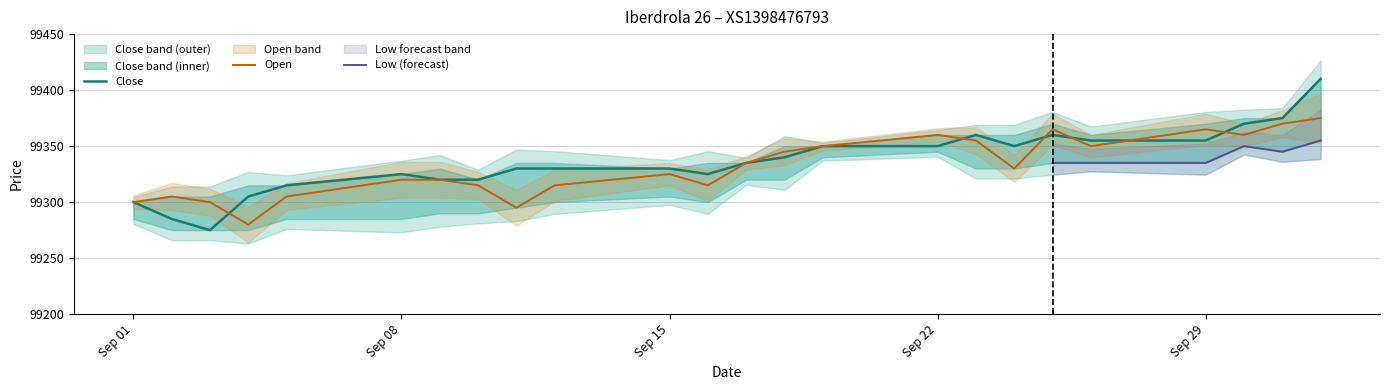

Where does the Close series first go above 99335?

18.09.2025